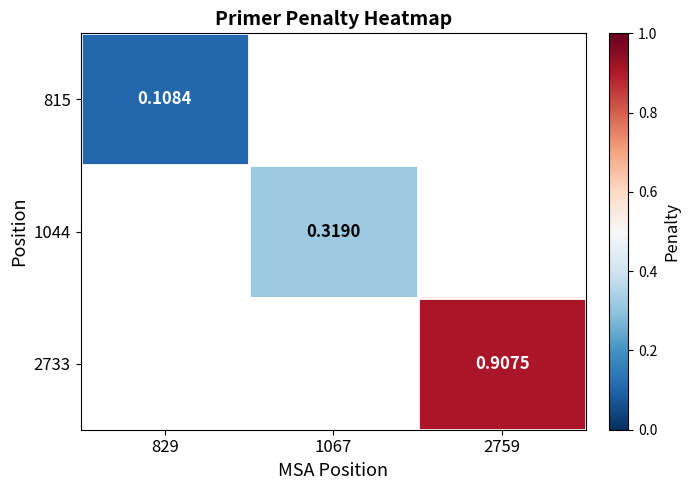

List the labels in order of 1044 value, smallest first.

829, 1067, 2759